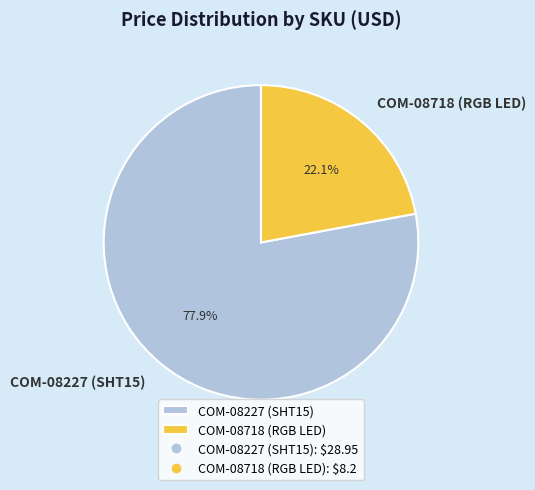

Is it true that COM-08718 (RGB LED) is 22% of the pie?

True